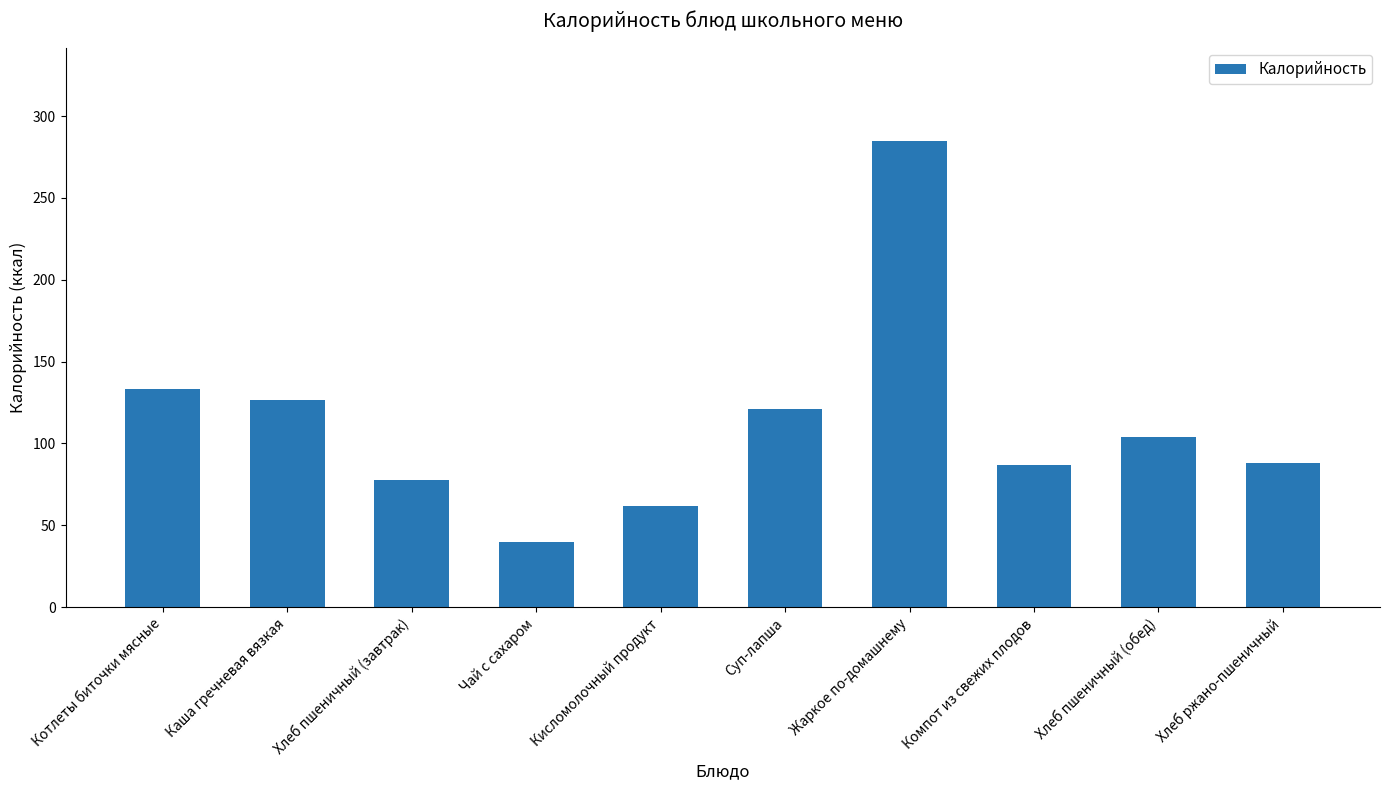

True or false: the data shows 133.1 at Котлеты биточки мясные.

True